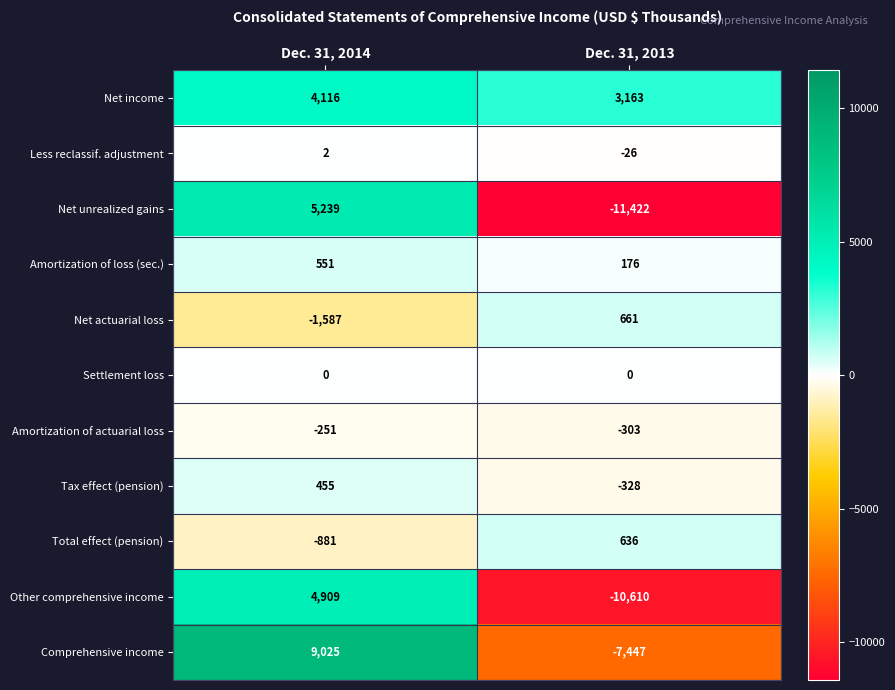

At how many categories does at least one series exceed 5206?

1